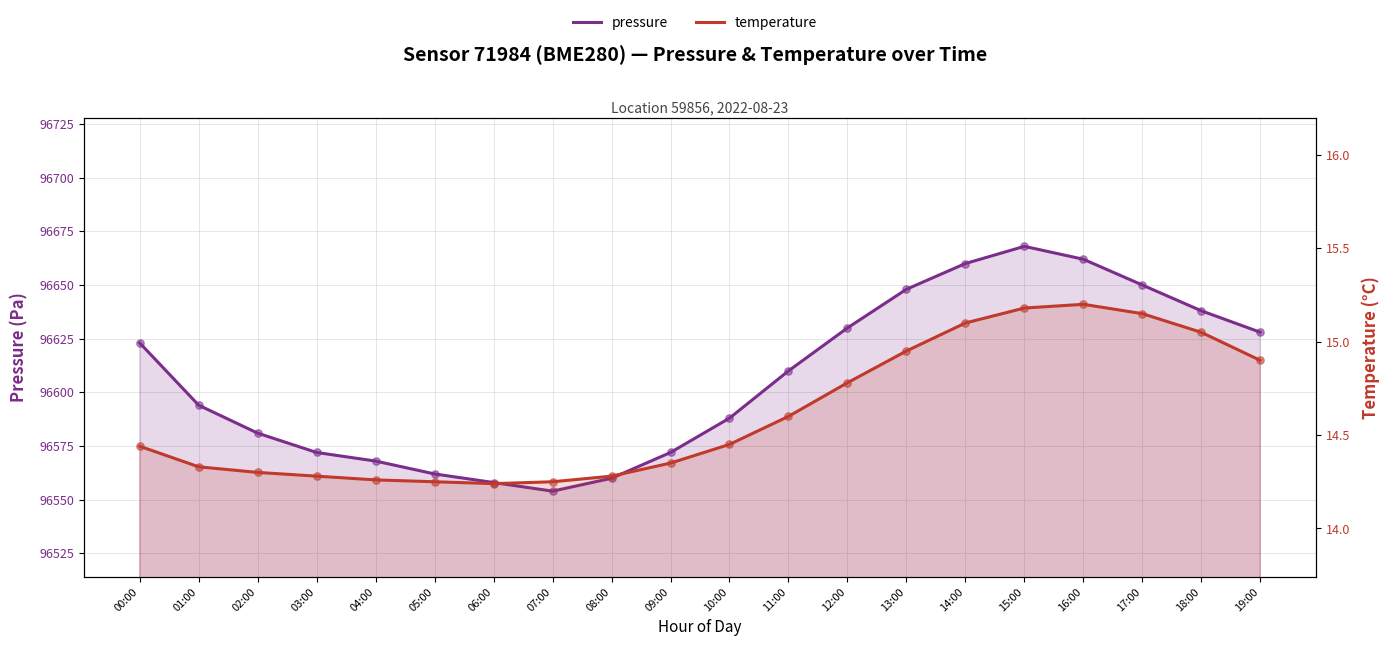

What are all the series names shown in the legend?

pressure, temperature